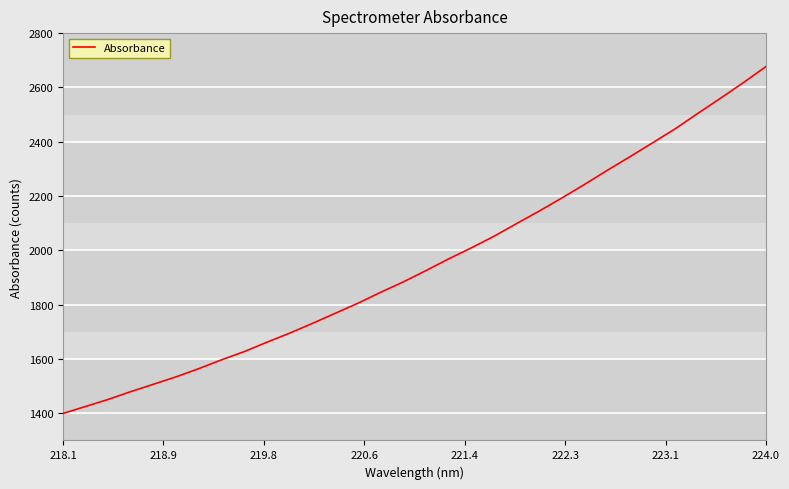

What is the difference between the maximum and minimum values?

1277.5